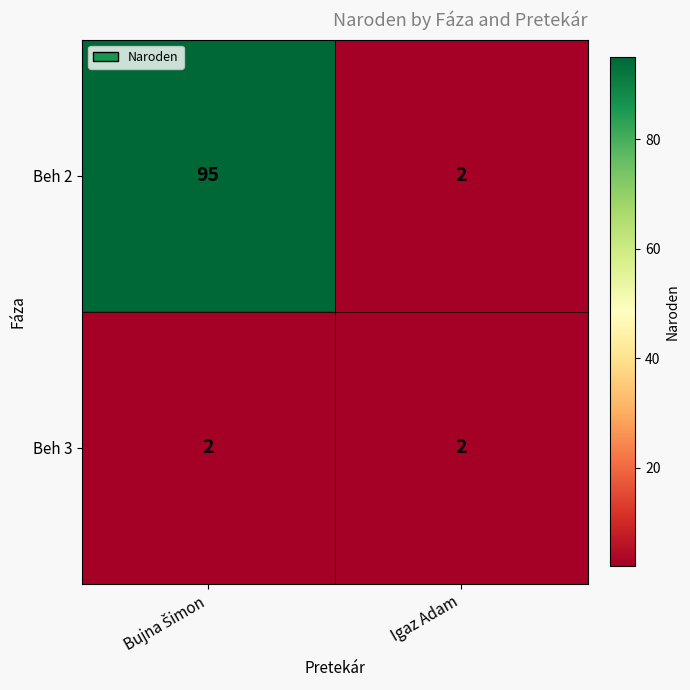

Where is Beh 2 nearest to the value 48?

Igaz Adam